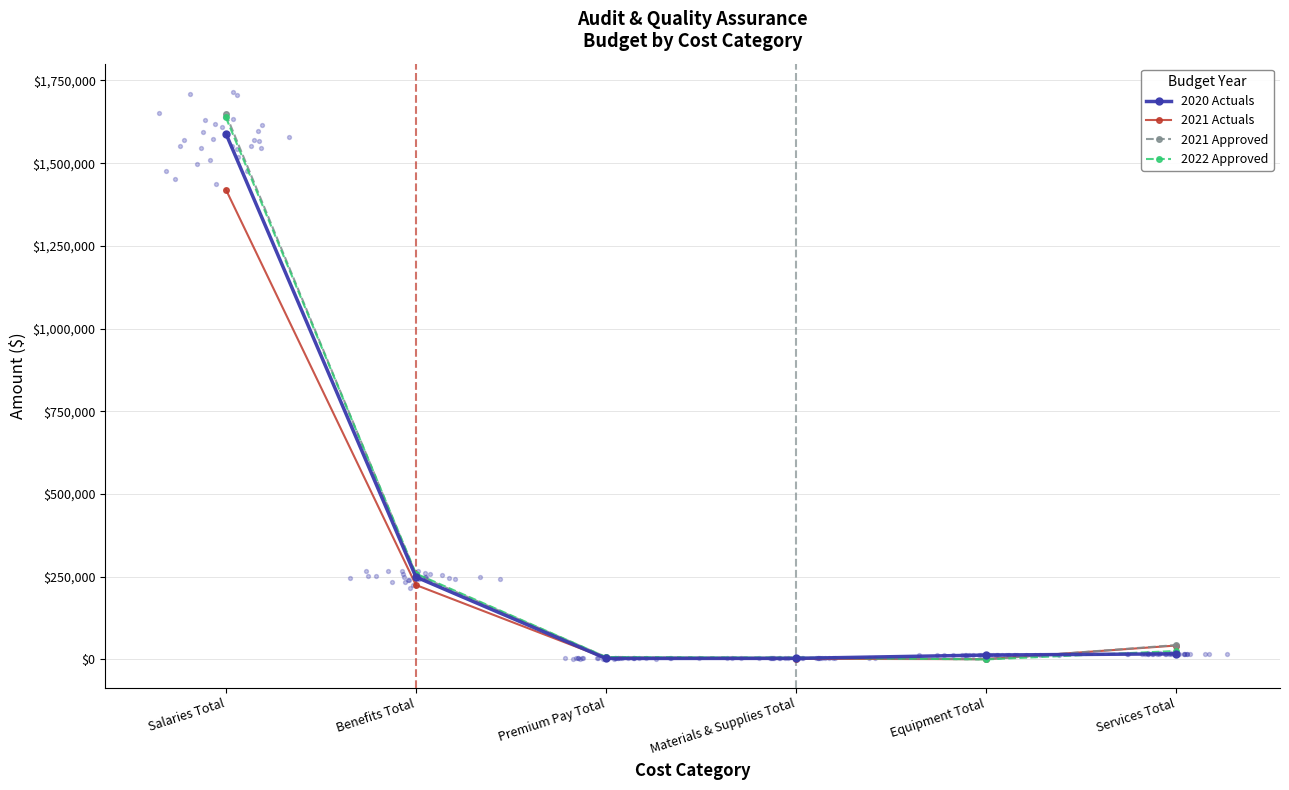

Which series has the largest total across all categories?

2021 Approved